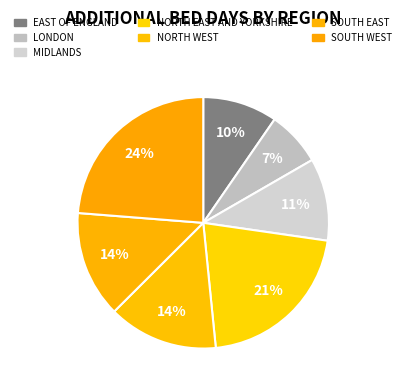

Rank the categories by value from lowest to highest.

LONDON, EAST OF ENGLAND, MIDLANDS, SOUTH EAST, NORTH WEST, NORTH EAST AND YORKSHIRE, SOUTH WEST